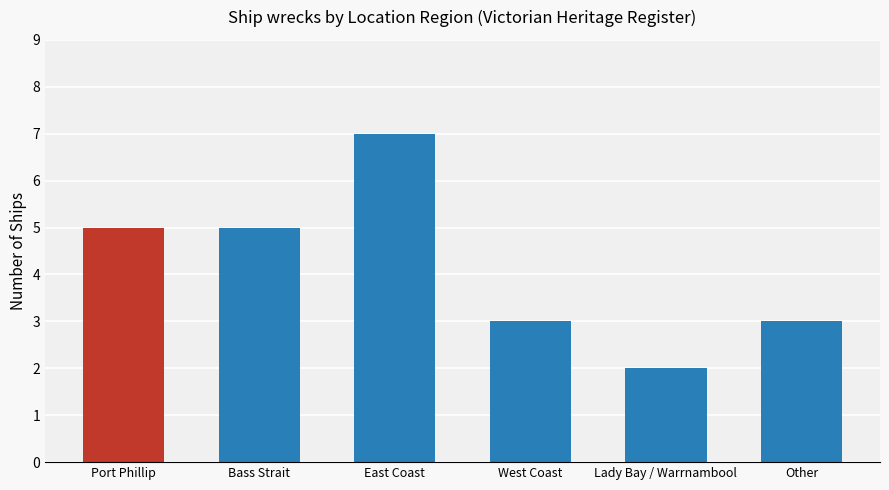

Reading left to right, list all the values displayed in this chart.

Port Phillip=5	Bass Strait=5	East Coast=7	West Coast=3	Lady Bay / Warrnambool=2	Other=3